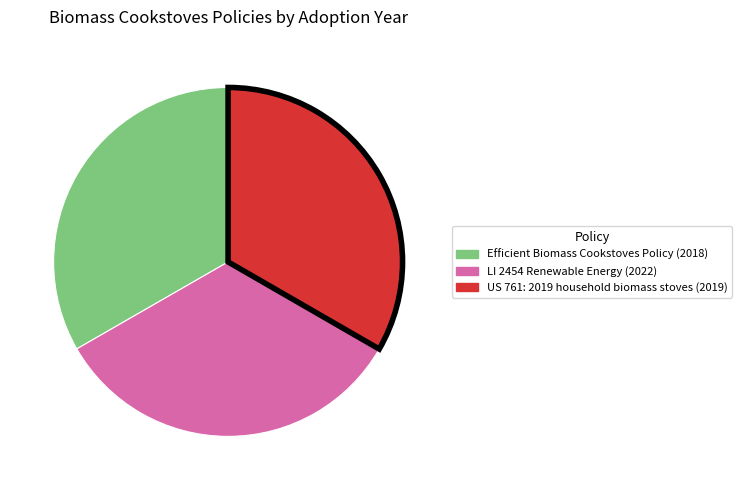

What is the ratio of the value at Efficient Biomass Cookstoves Policy to the value at LI 2454 Renewable Energy?

1.0